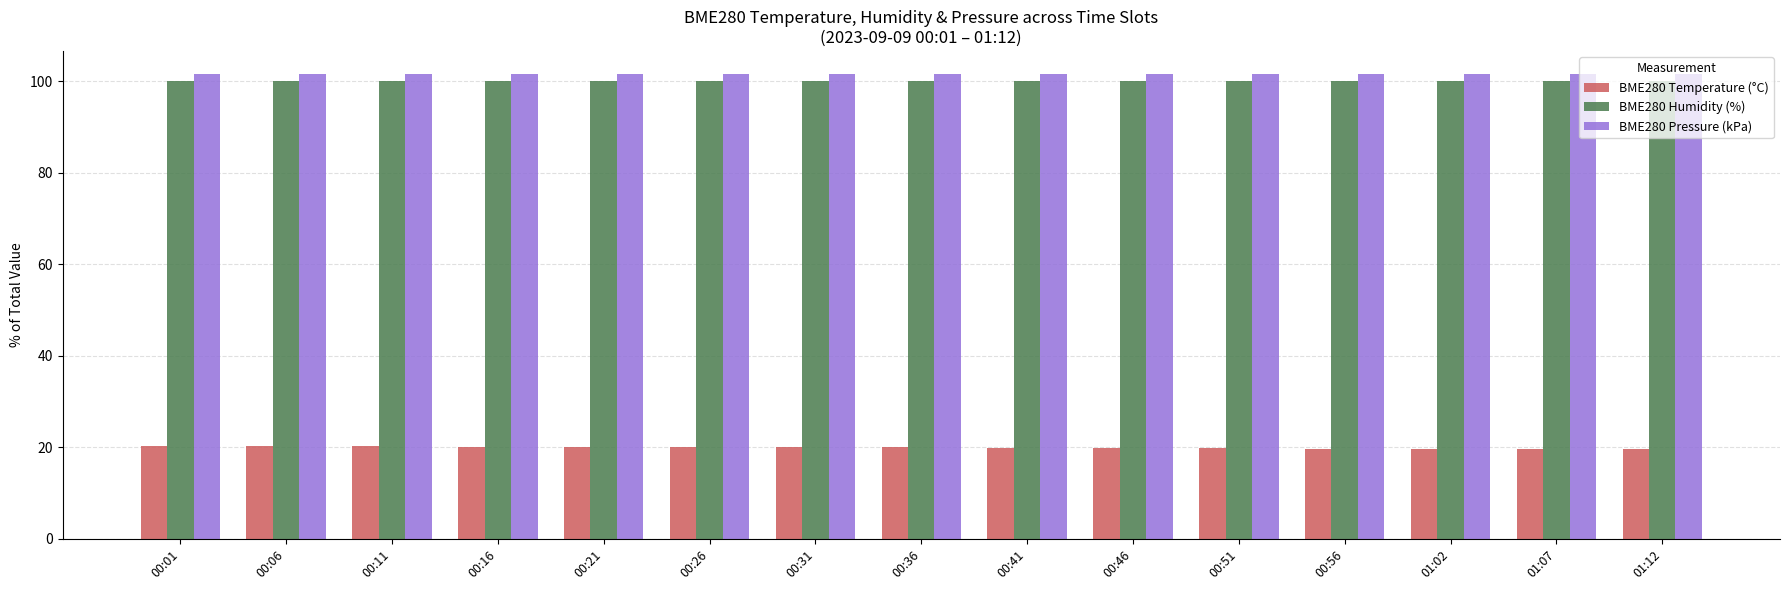

How many BME280 Pressure (kPa) values are between 101 and 102?

15